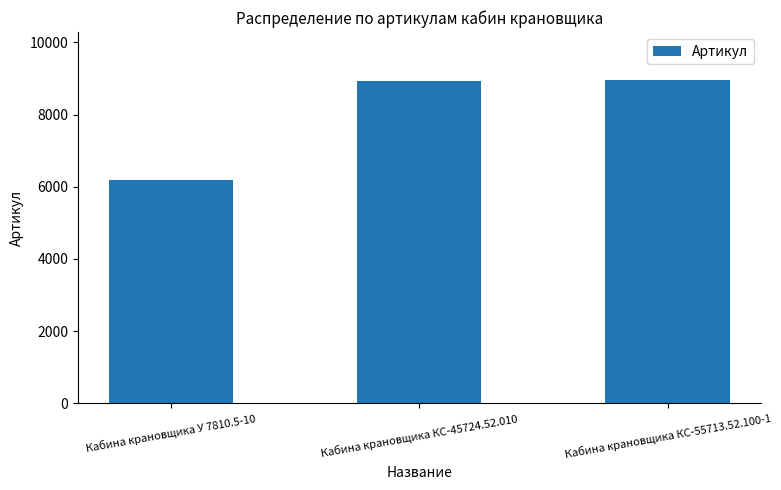

What is the change in value from Кабина крановщика КС-45724.52.010 to Кабина крановщика КС-55713.52.100-1?

+1